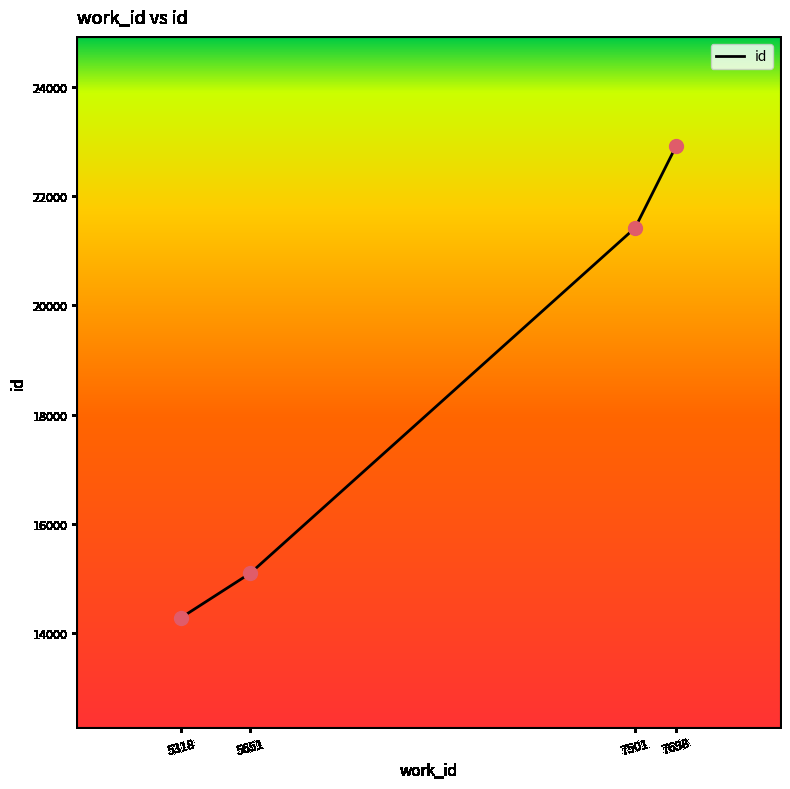

What is the change in value from 5651 to 7501?

+6315